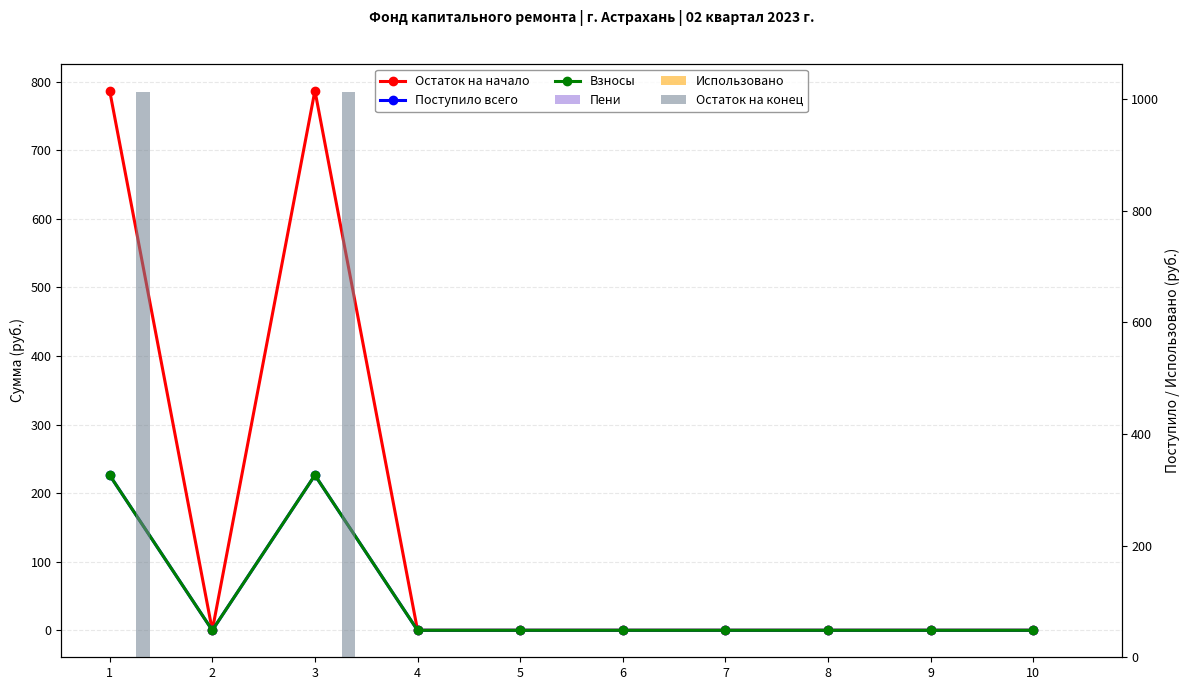

Rank the series by their maximum value, from highest to lowest.

Остаток на конец, Остаток на начало, Поступило всего, Взносы, Пени, Использовано